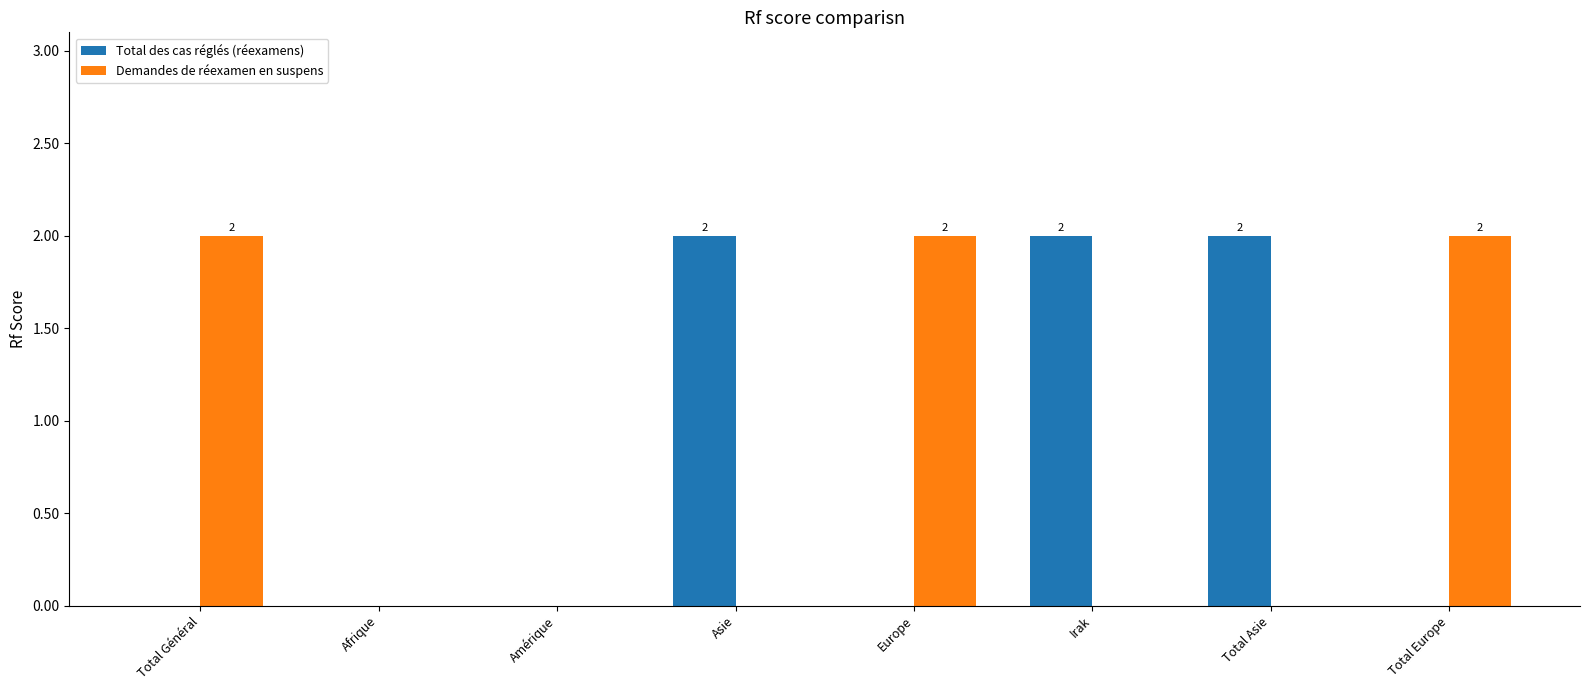

Between Amérique and Asie, which series saw the biggest shift?

Total des cas réglés (réexamens)